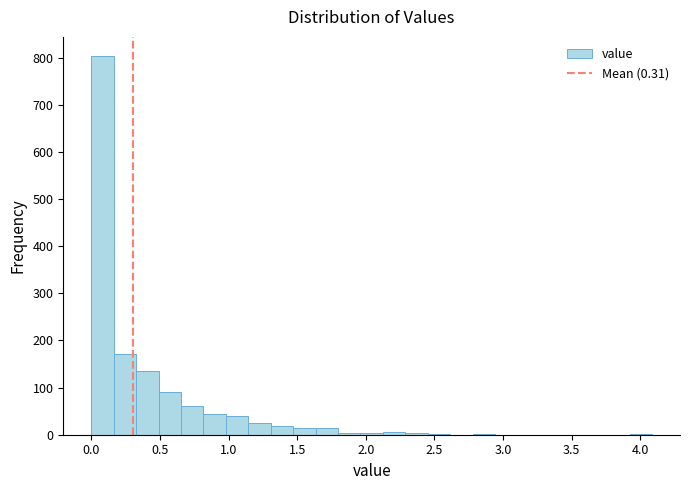

Around what value on the x-axis is the tallest bar? Give the approximate position of its centre, as read against the axis.

0.10